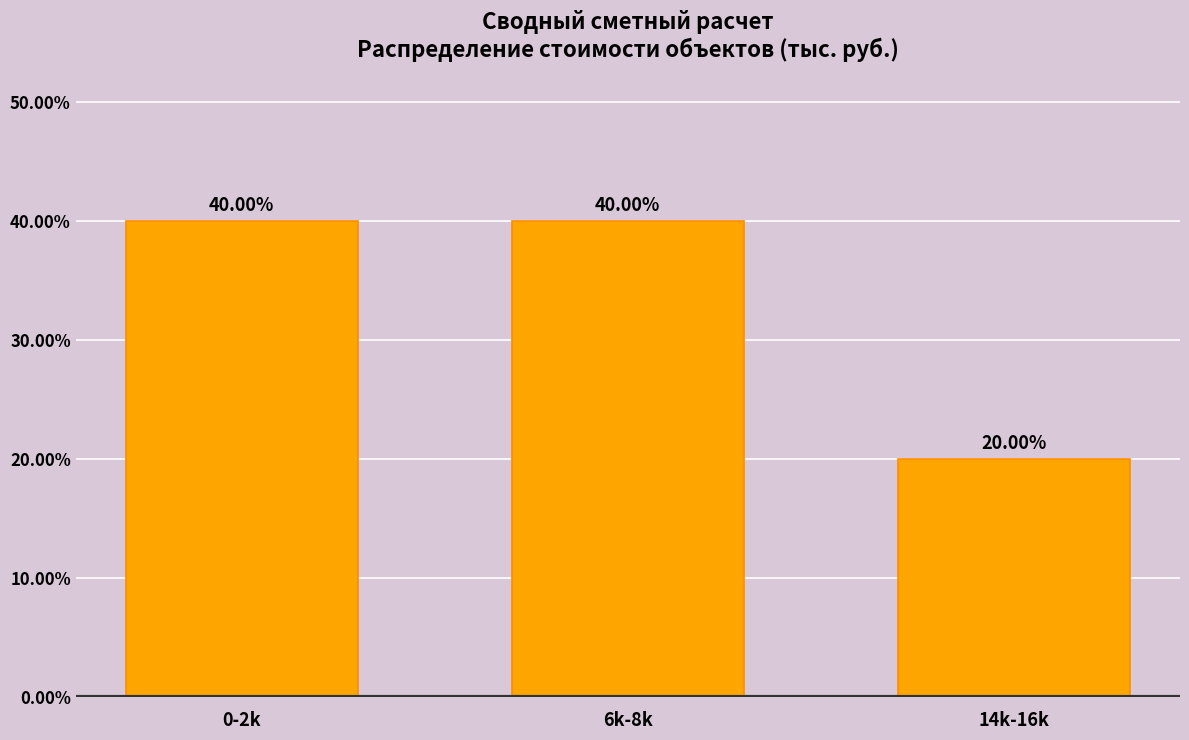

What is the sum of the values at 14k-16k and 6k-8k?

60